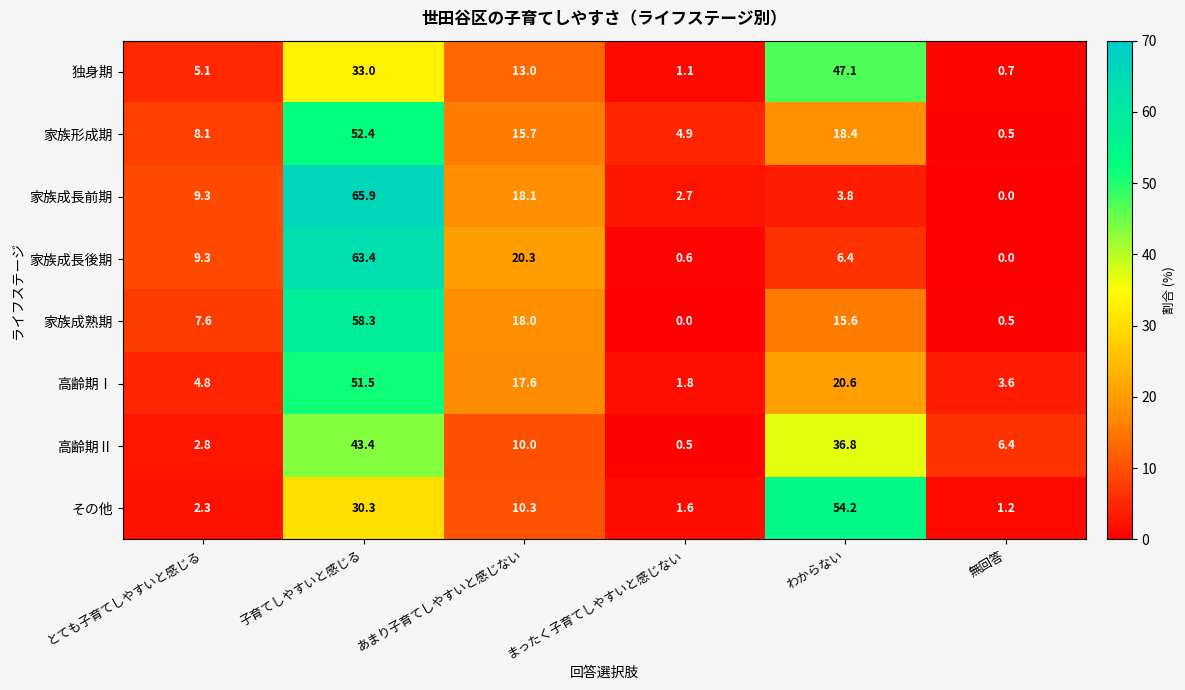

What is the difference between the maximum and minimum values in the 家族成熟期 series?

58.3